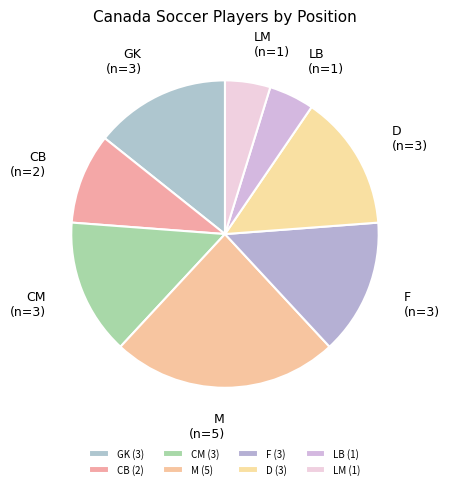

Does F account for over 50% of the chart?

No